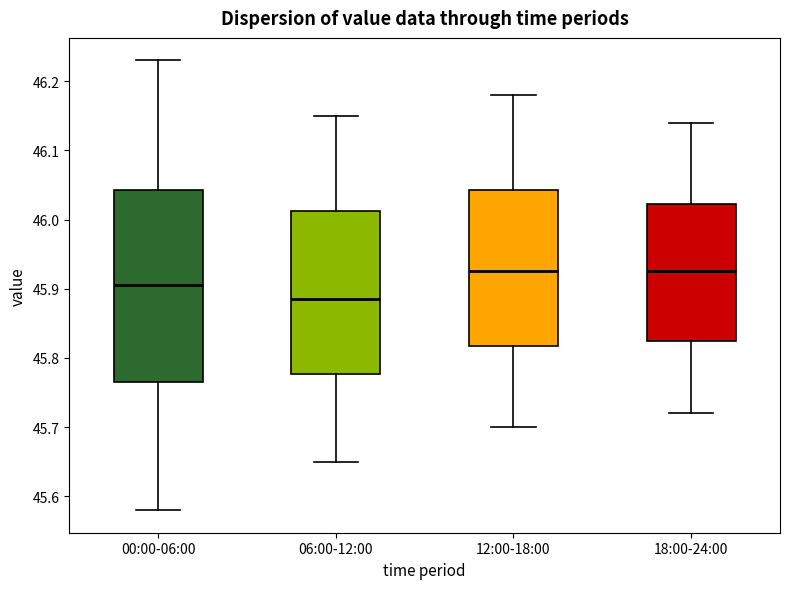

Which box is the tallest, from its lower edge to its upper edge?

00:00-06:00